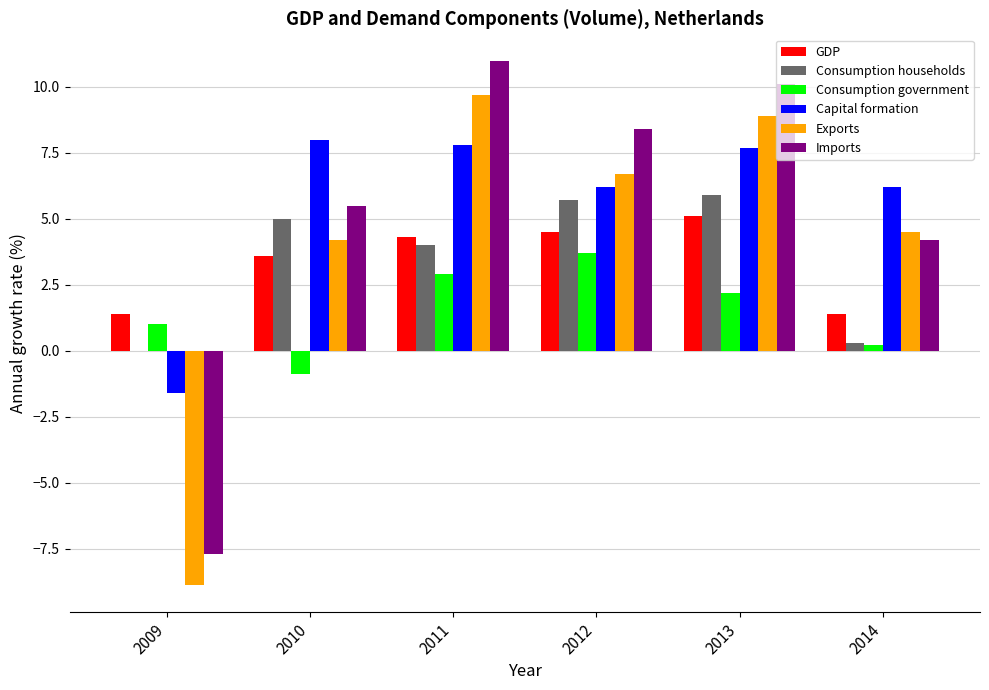

What is the total value across all series at 2010?

25.4